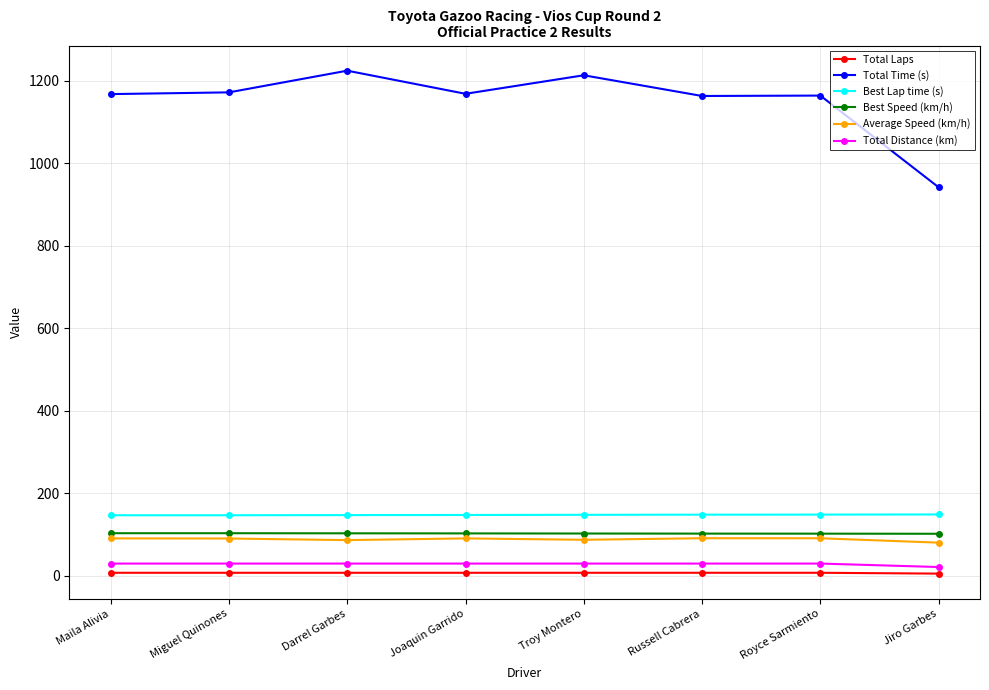

List the series in order of their peak value, lowest first.

Total Laps, Total Distance (km), Average Speed (km/h), Best Speed (km/h), Best Lap time (s), Total Time (s)